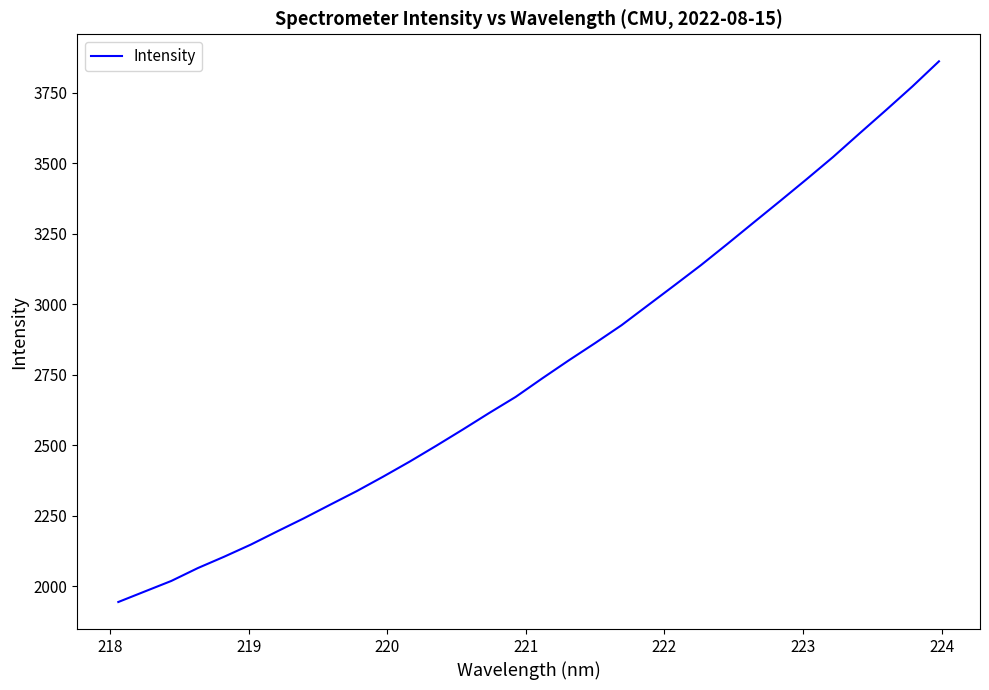

What is the smallest value displayed?

1944.5